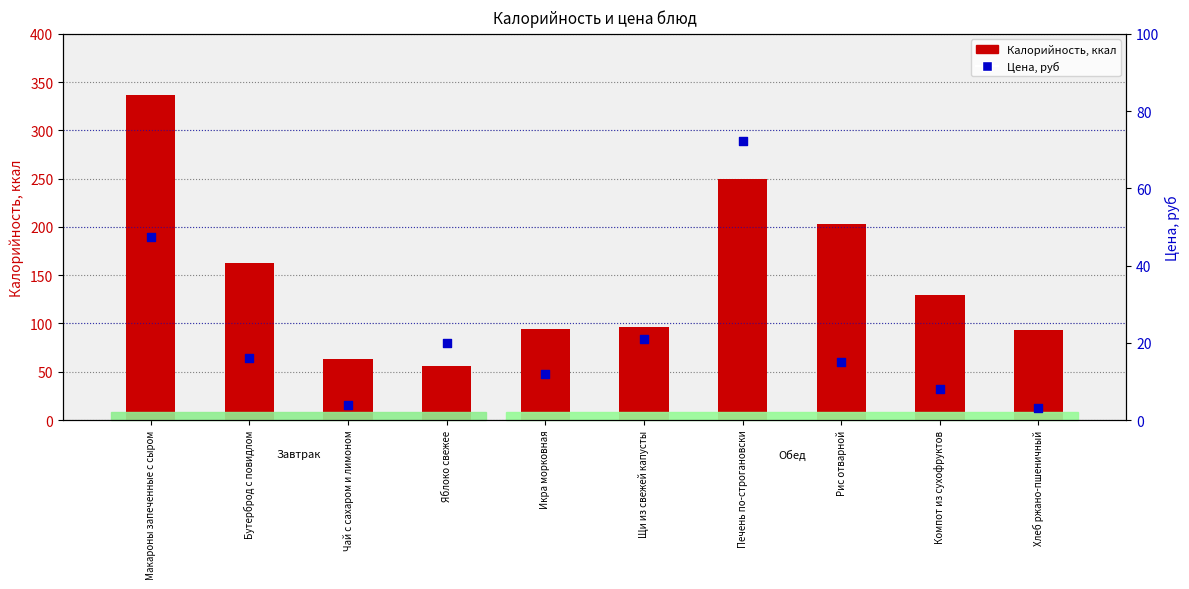

At which category is the sum across all series the highest?

Макароны запеченные с сыром